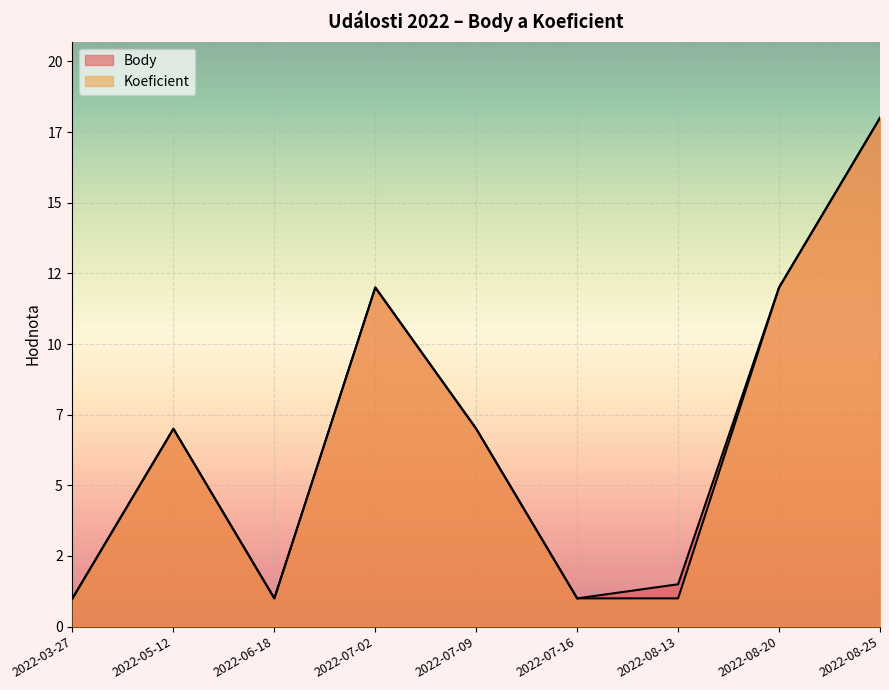

Which category has the highest value in the Body series?

2022-08-25